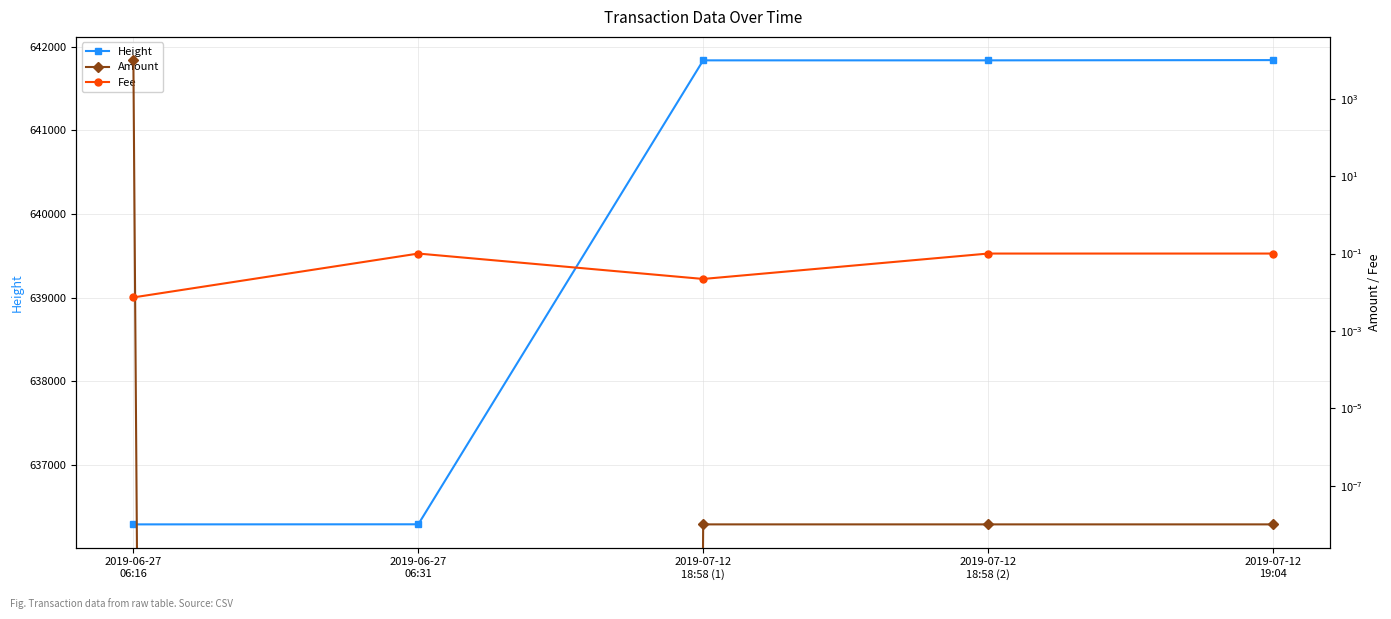

How many lines are shown in the chart?

3